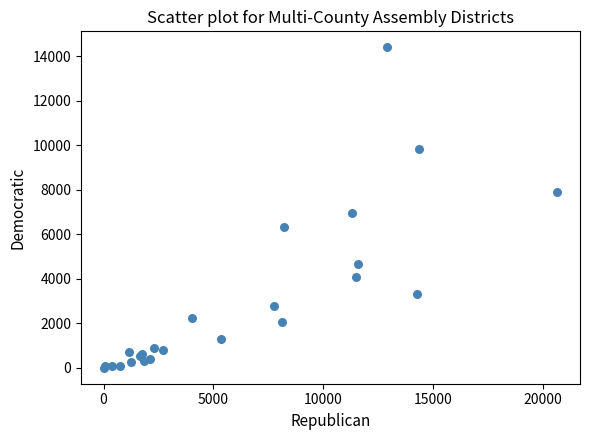

What Y value in the scatter plot is closest to 7206?

6961